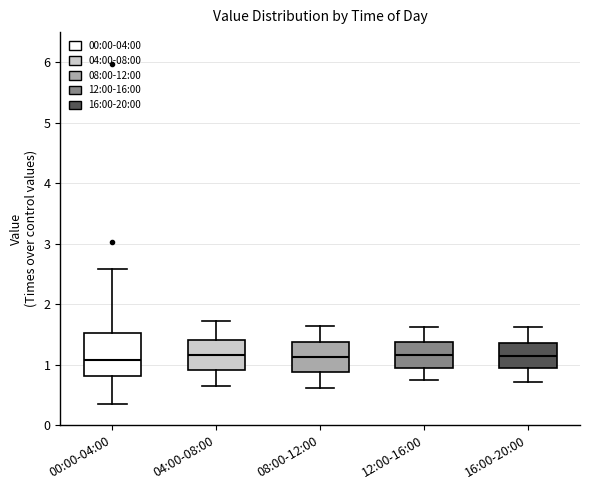

Where does the lower whisker of the box for 04:00-08:00 end on the y-axis? The values are not printed on the chart, so give them approximately, as read against the axis.

0.7